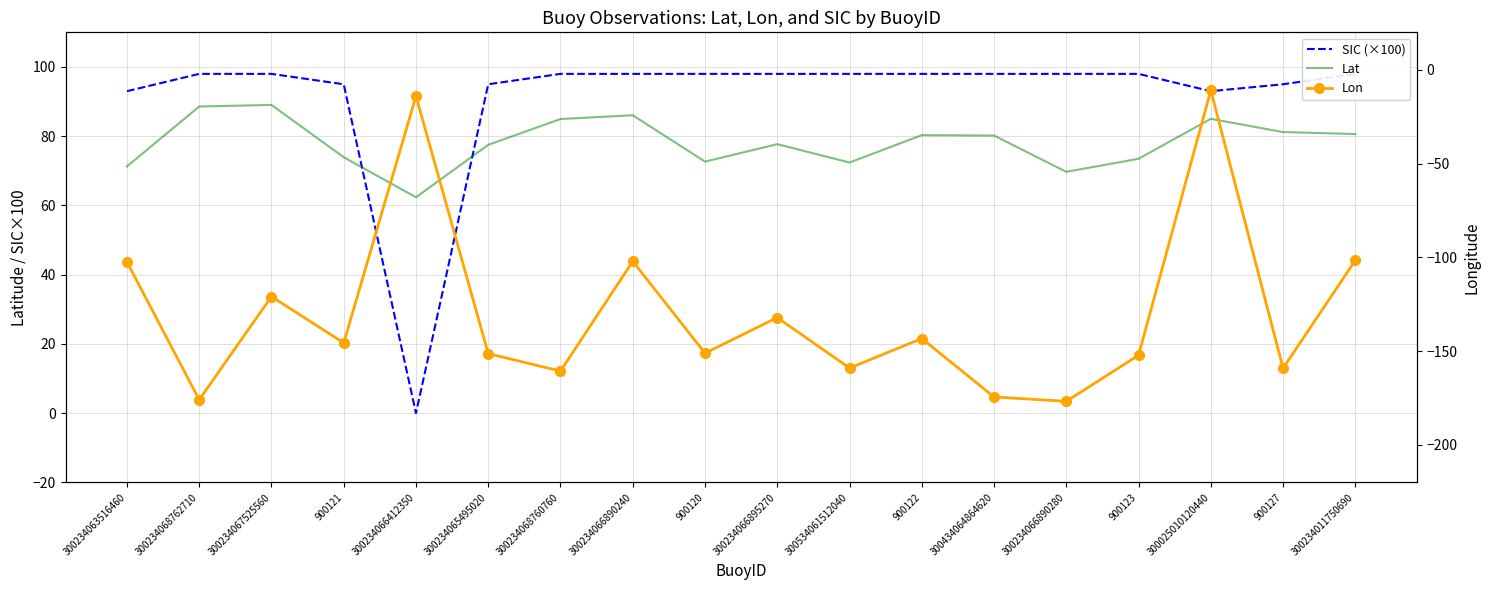

What are all the series names shown in the legend?

SIC (×100), Lat, Lon